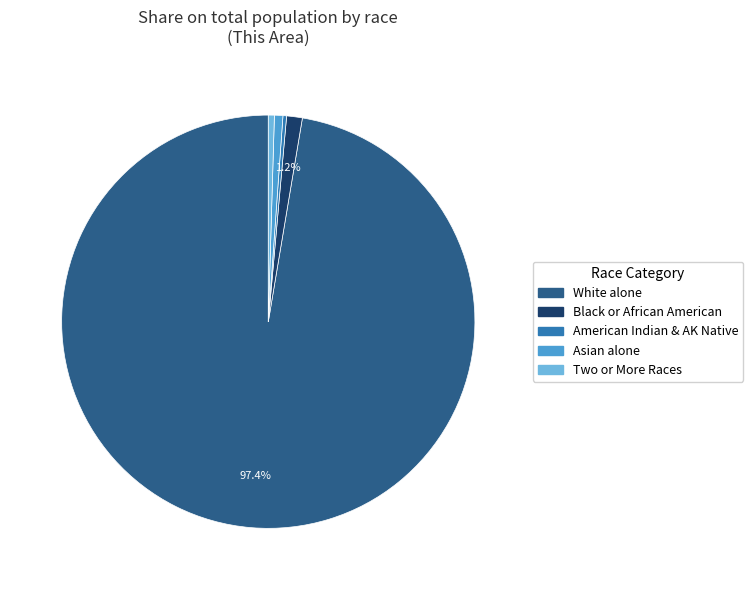

How many segments does this pie chart have?

5